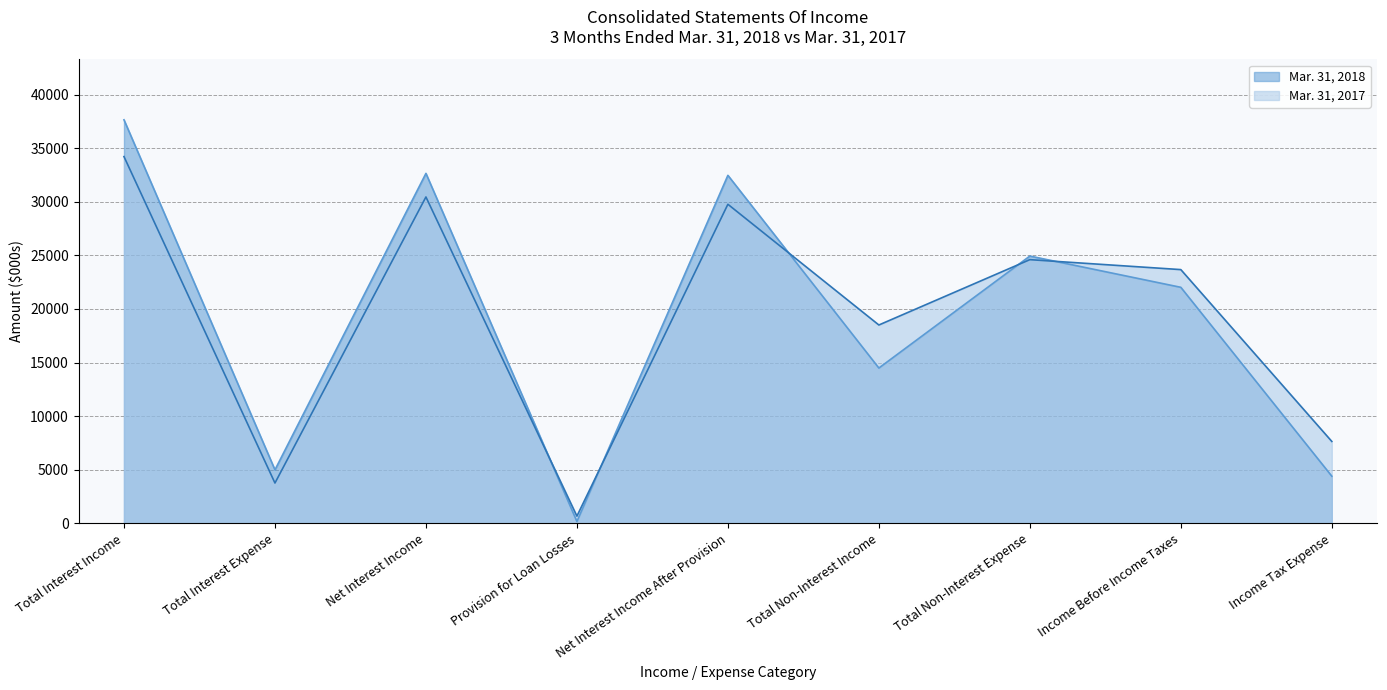

At which category does the chart reach its peak across all series?

Total Interest Income